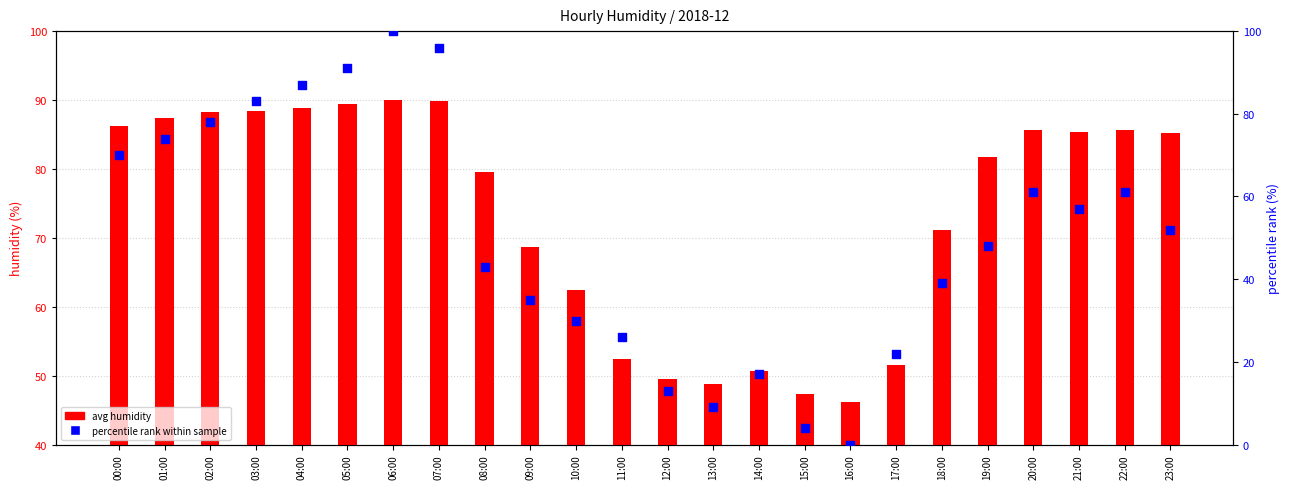

What is the total value across all series at 08:00?

122.6